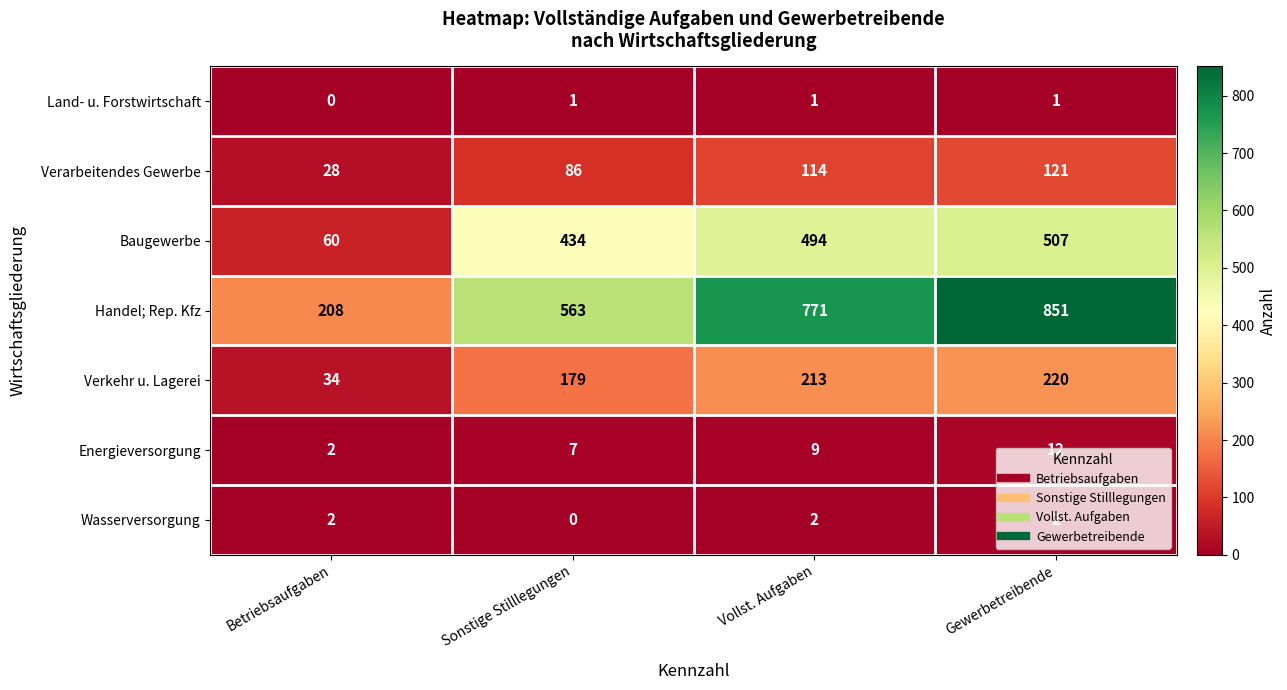

List the labels in order of Baugewerbe value, largest first.

Gewerbetreibende, Vollst. Aufgaben, Sonstige Stilllegungen, Betriebsaufgaben